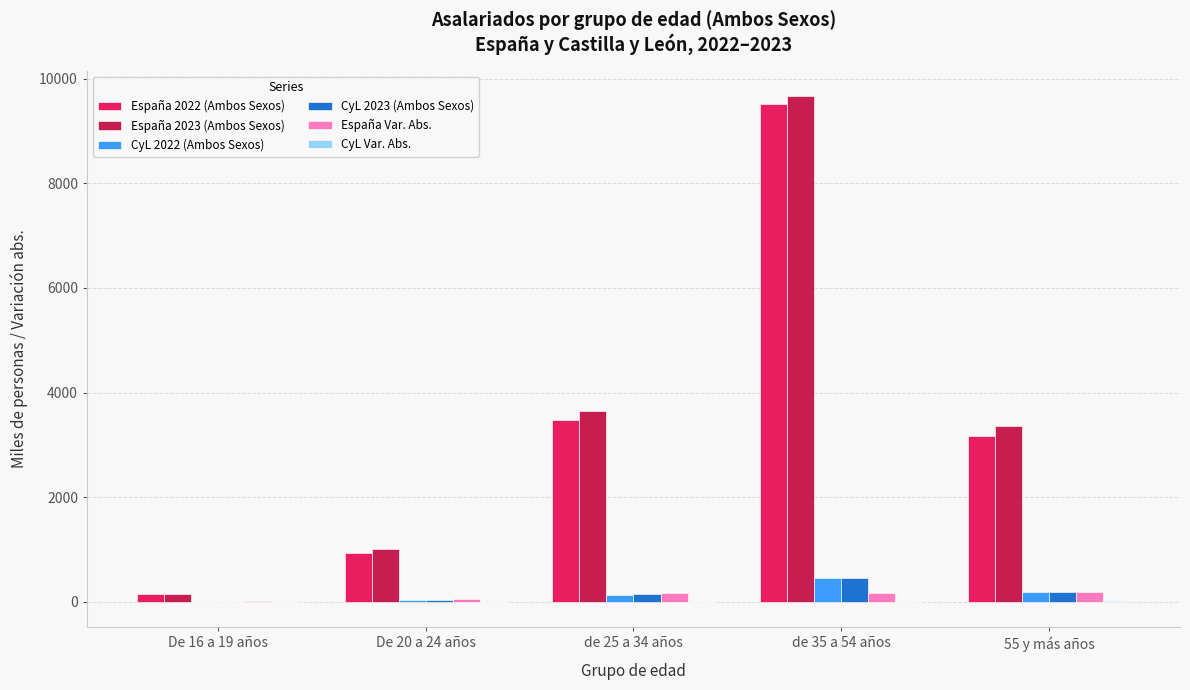

At which category is the sum across all series the highest?

de 35 a 54 años